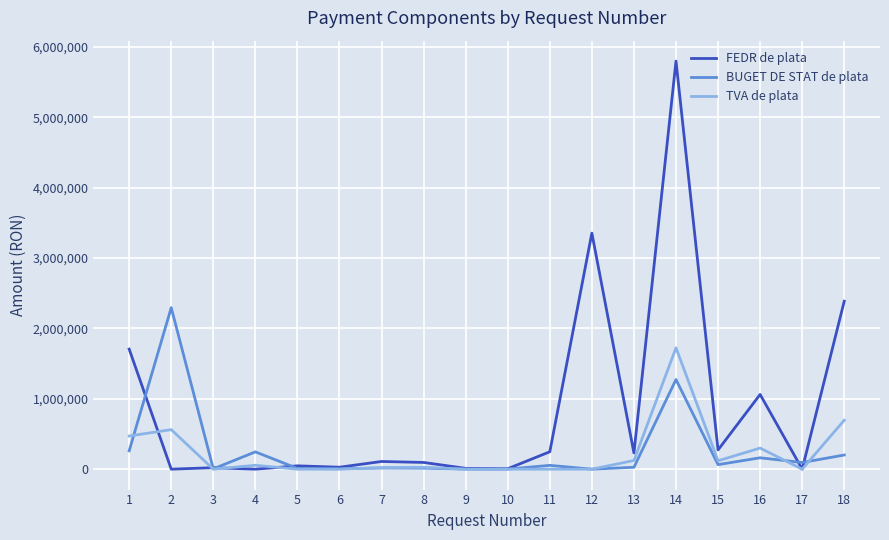

What is the sum of all BUGET DE STAT de plata values?

4733257.2